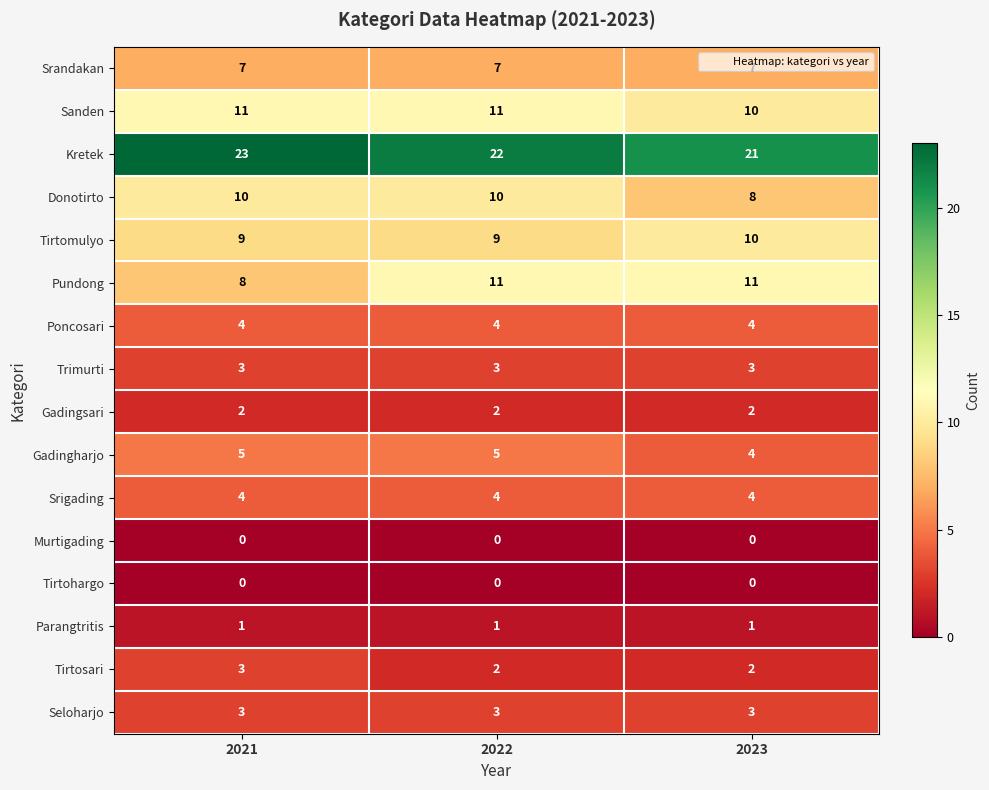

Which label corresponds to the largest value in the chart?

2021